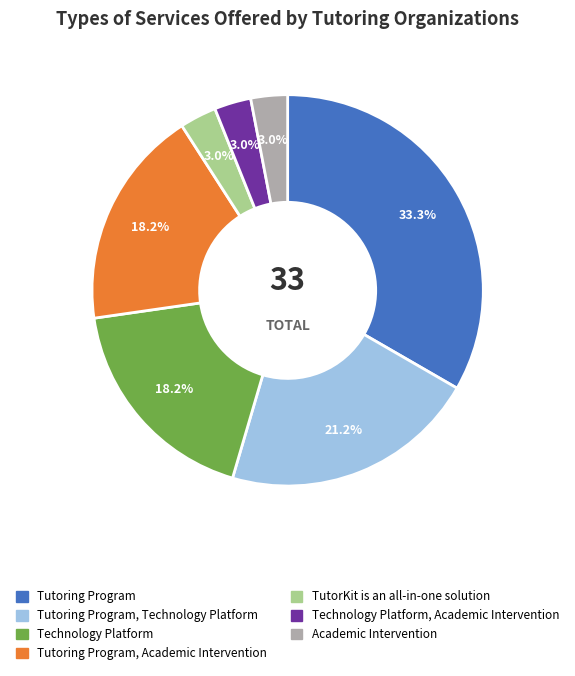

Between Technology Platform and Tutoring Program, which is larger?

Tutoring Program